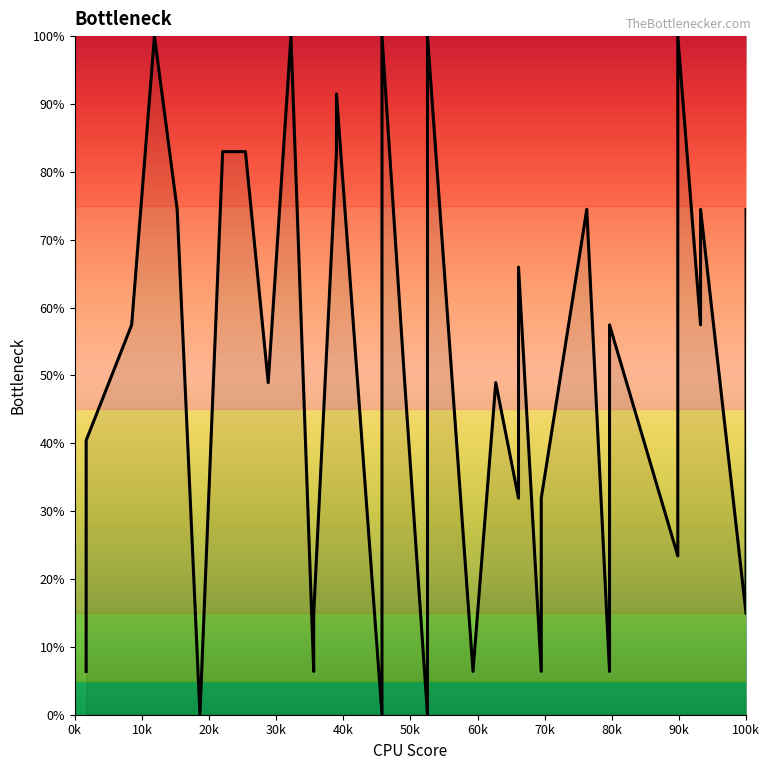

How many positive values are there?

37